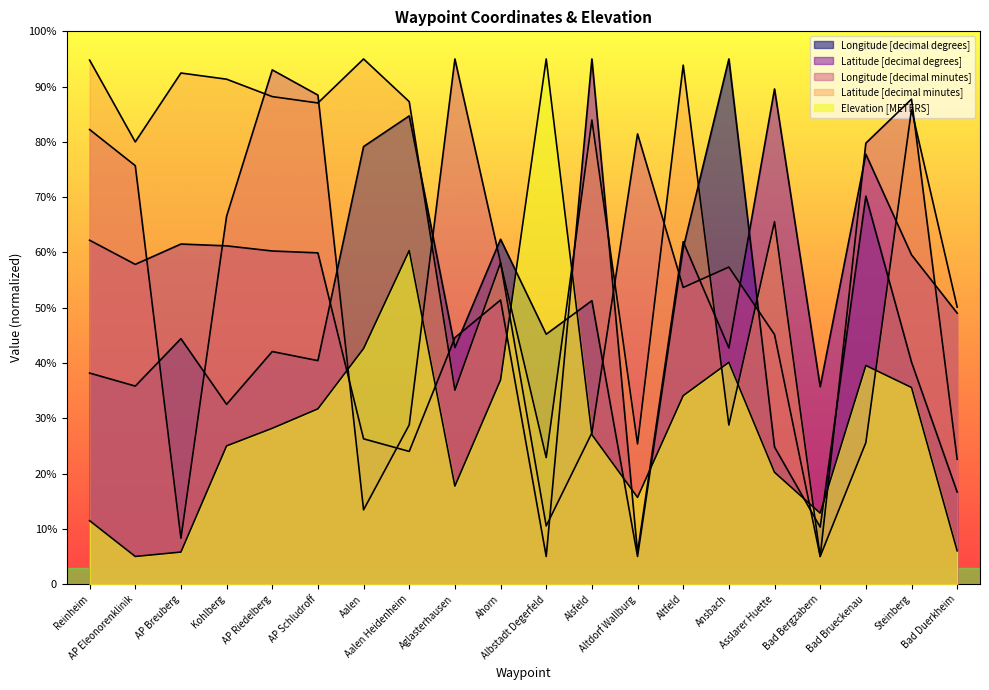

The value of Latitude [decimal degrees] at AP Breuberg is 375.2. True or false?

False